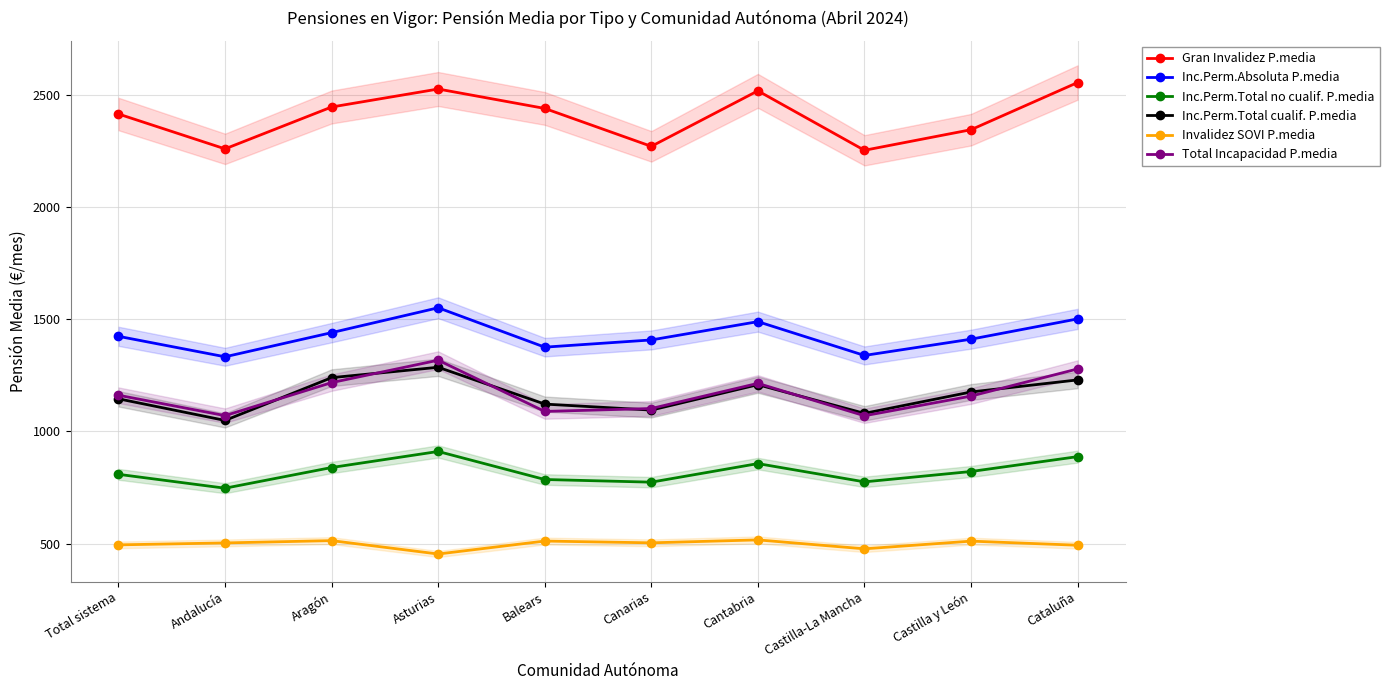

Read the Inc.Perm.Absoluta P.media value at Aragón.

1439.7